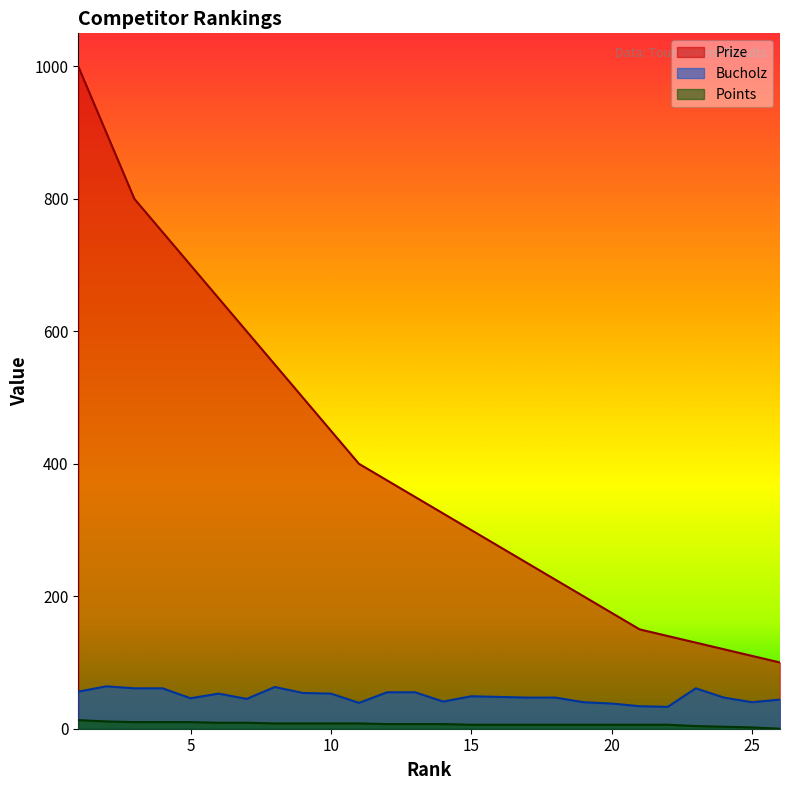

At which category does Bucholz reach its first local peak?

2